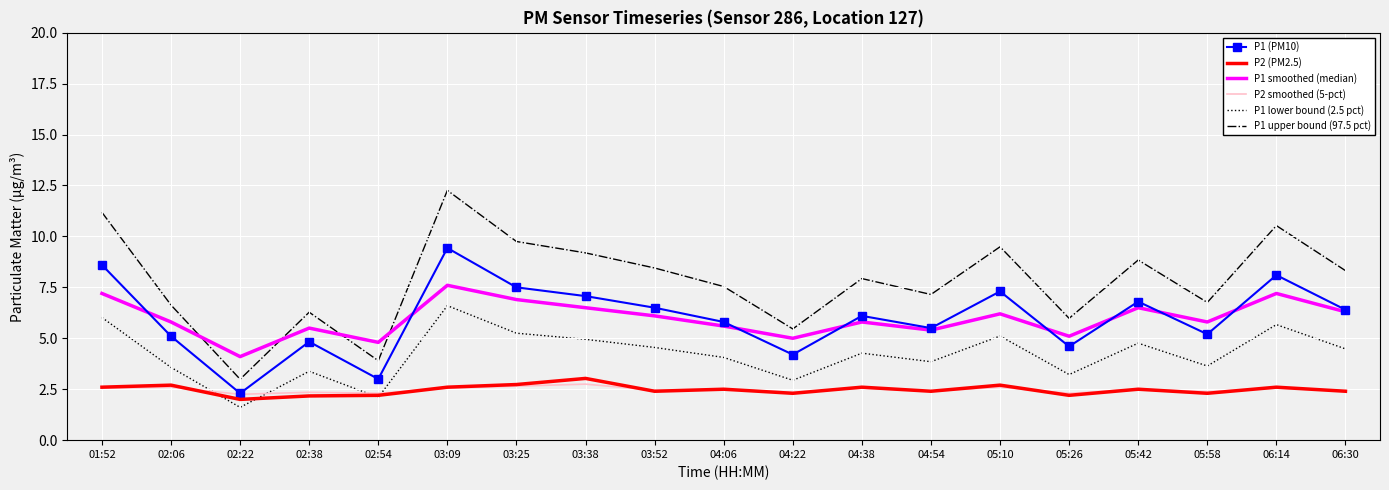

At which label does P1 lower bound (2.5 pct) reach its peak?

03:09